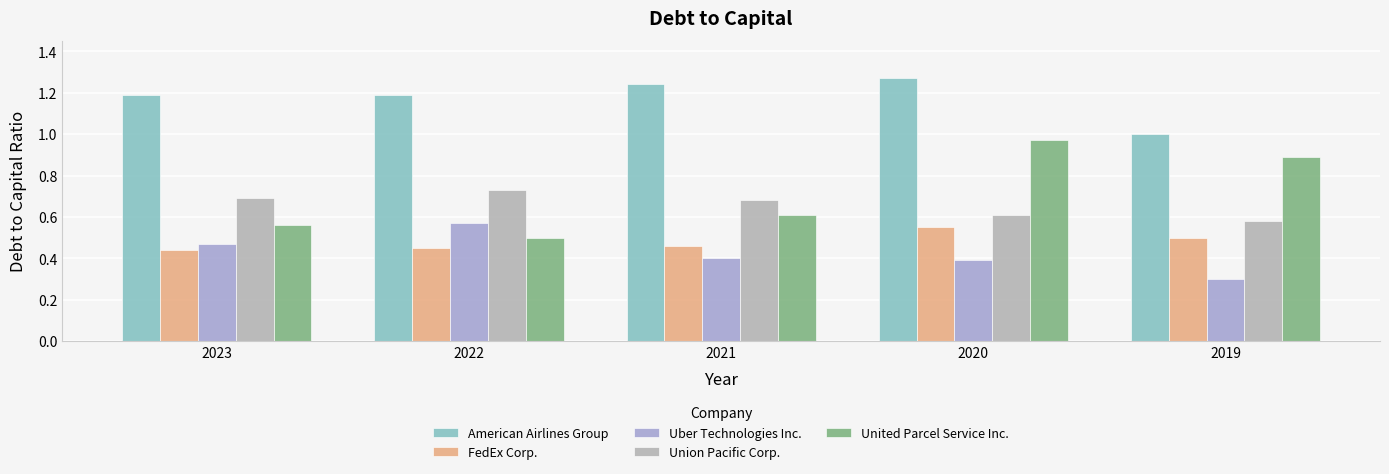

Is it true that American Airlines Group equals 1.2 at 2021?

True